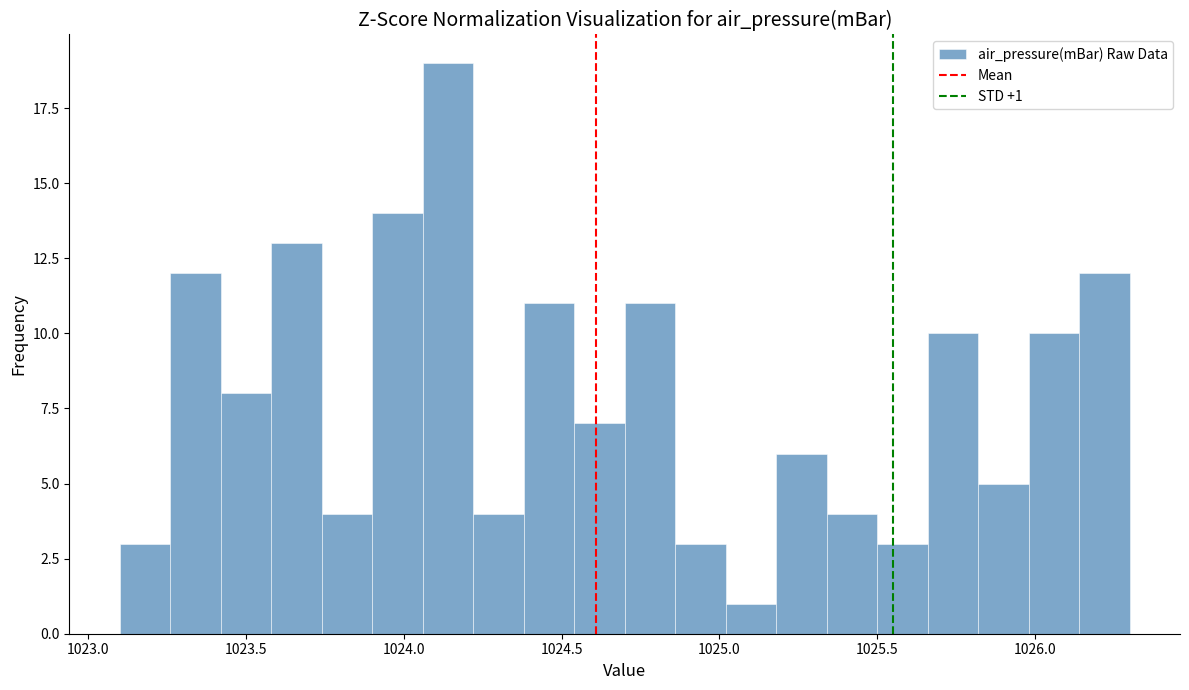

Read against the x-axis, roughly where is the centre of the tallest bar?

1024.15